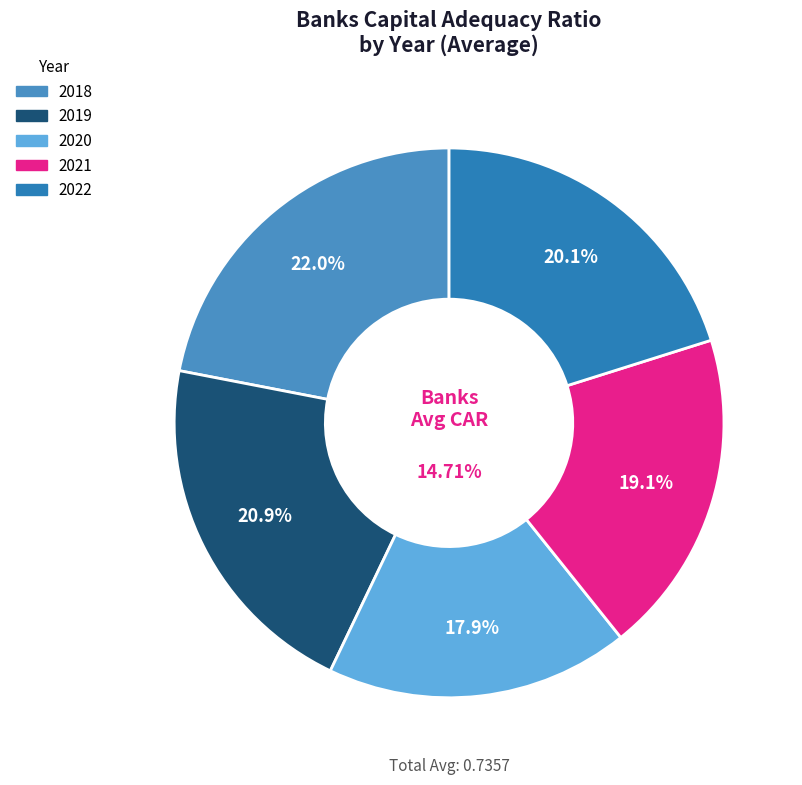

Does 2021-Jun represent more than half of the total?

No